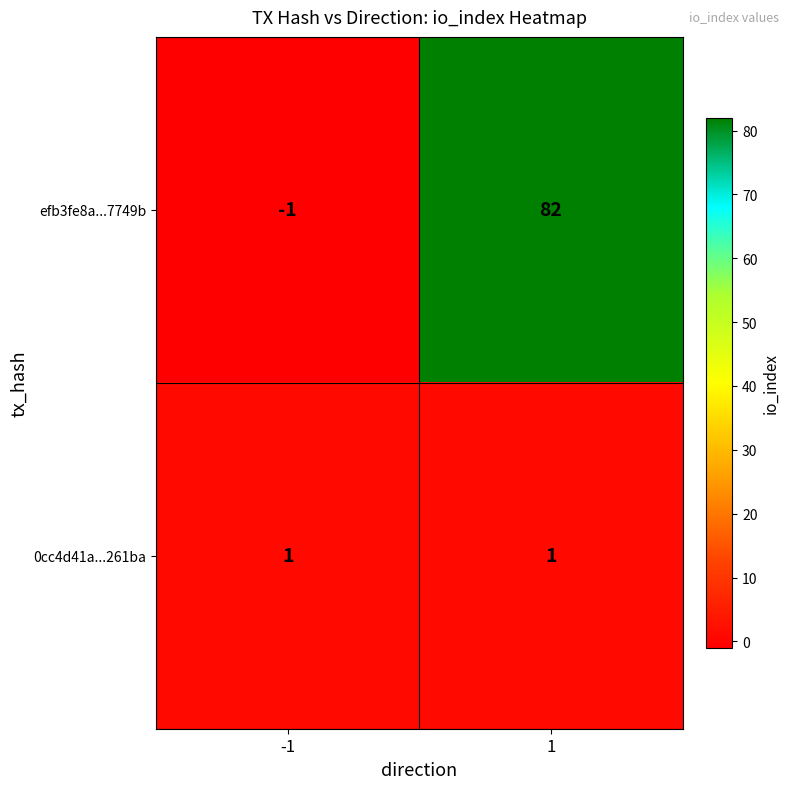

What is the total value across all series at 1?

83